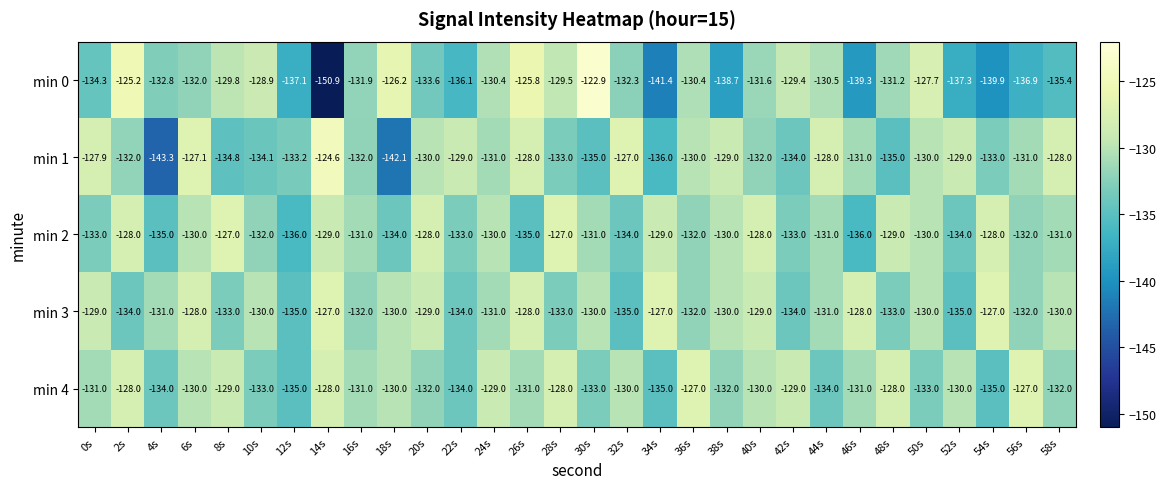

Is it true that min 2 equals -127.0 at 8s?

True